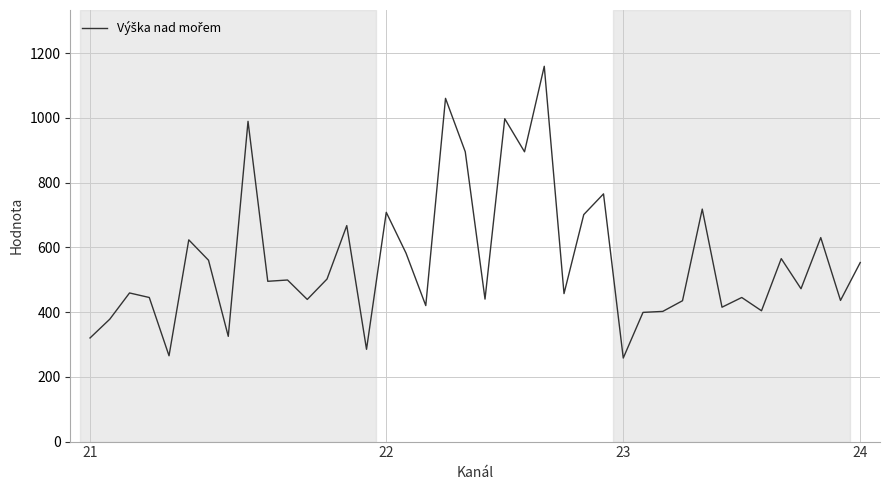

What is the difference between the maximum and minimum values?

901